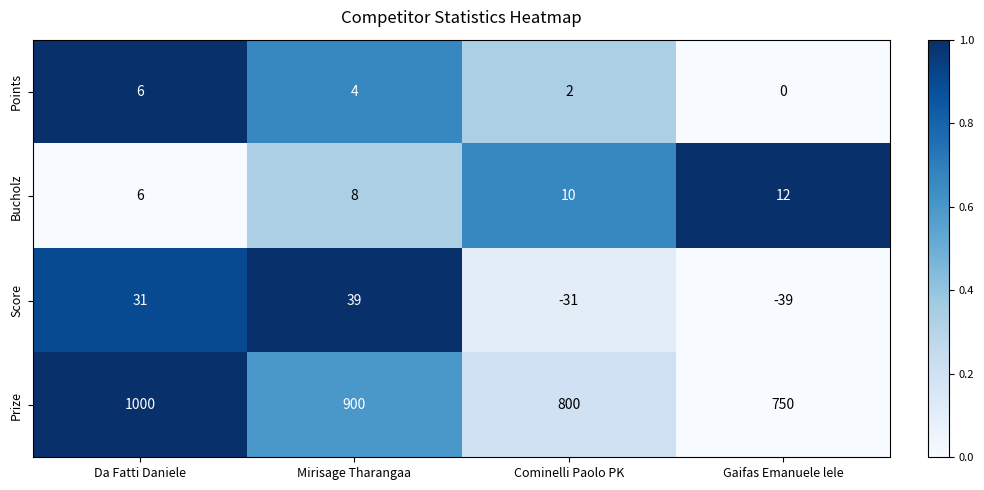

Which series changed the most between Mirisage Tharangaa and Cominelli Paolo PK?

Prize